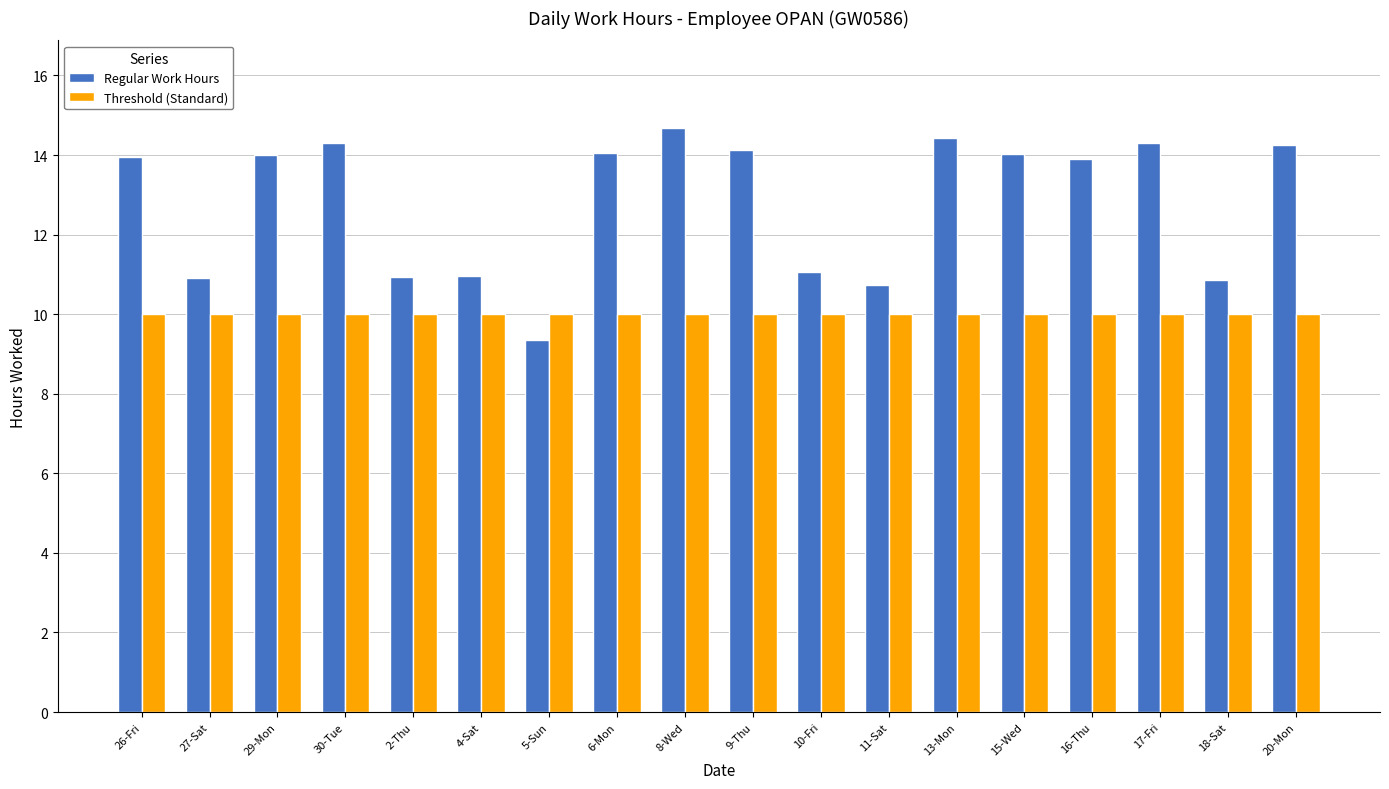

What is the value of the Regular Work Hours bar at the 5th from the left?

10.9